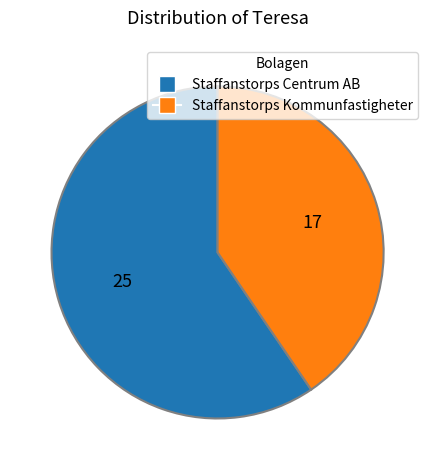

Do Staffanstorps Centrum AB and Staffanstorps Kommunfastigheter together represent more than half of the pie?

Yes